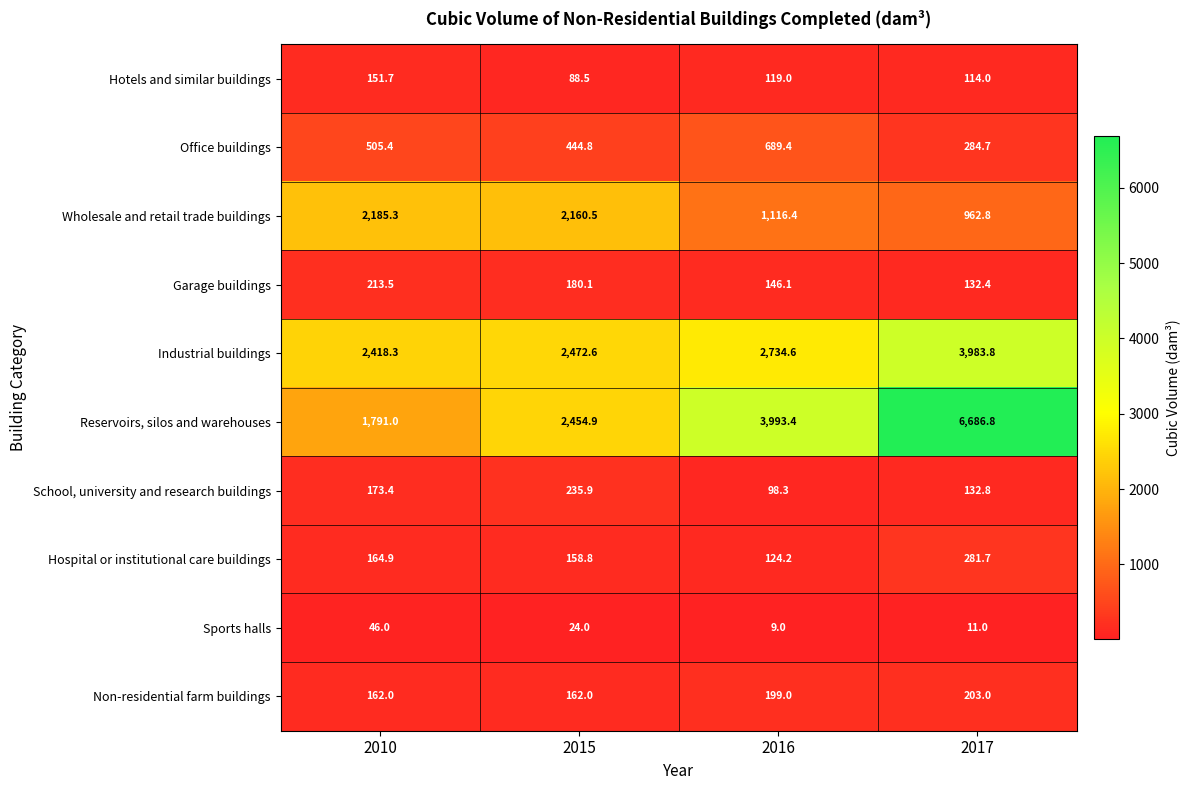

What is the average value of the Garage buildings series?

168.0